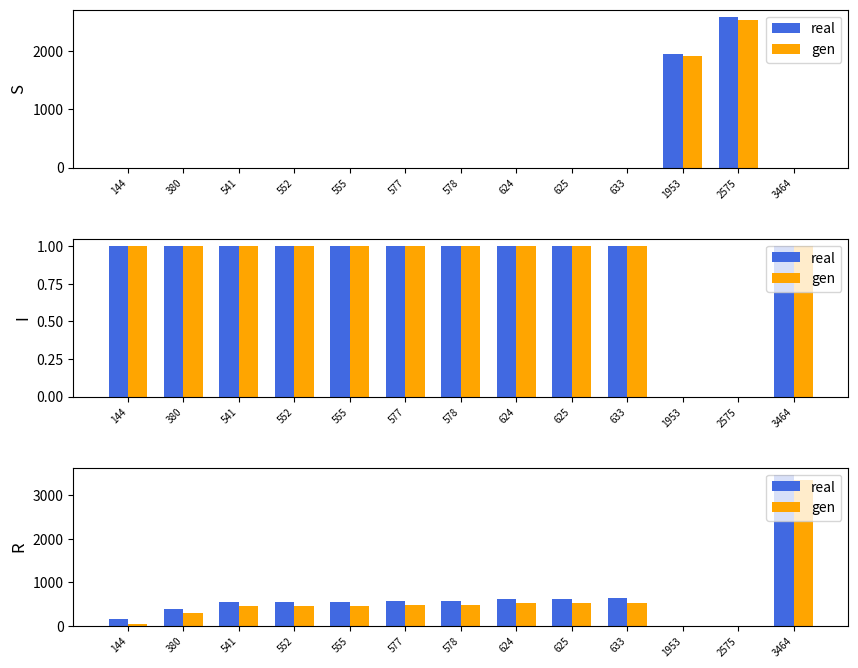

Which series has the widest spread of values?

real